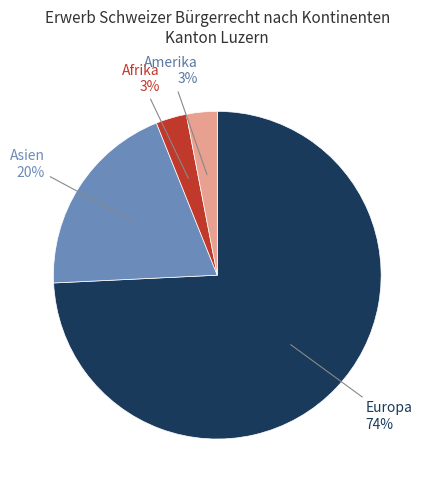

To the nearest percent, what is the average slice percentage?

25%